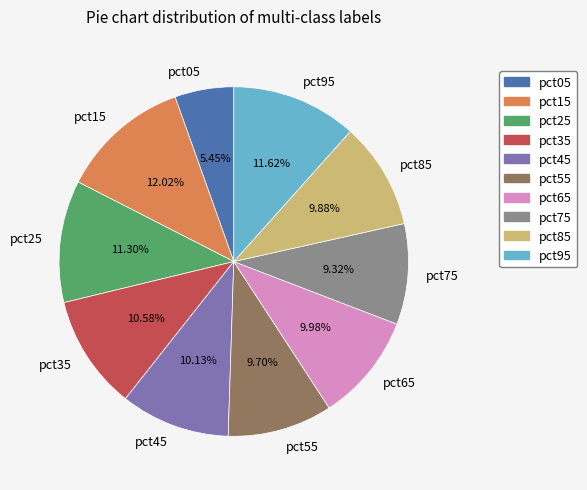

Count the number of slices in the pie.

10